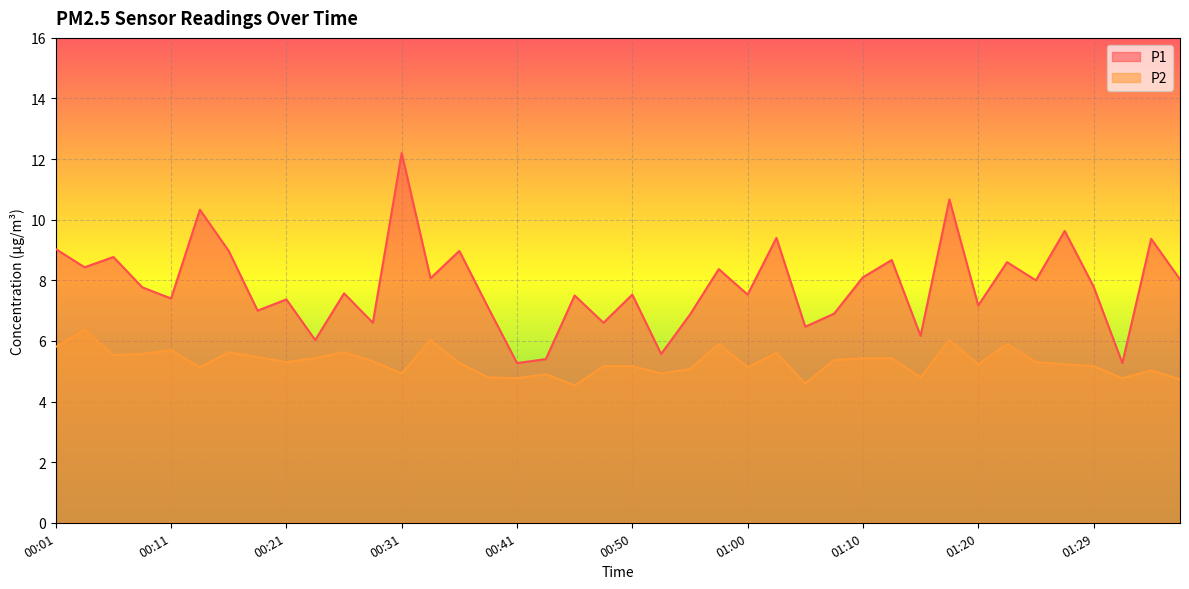

What value does the P2 series have at 00:18?

5.5